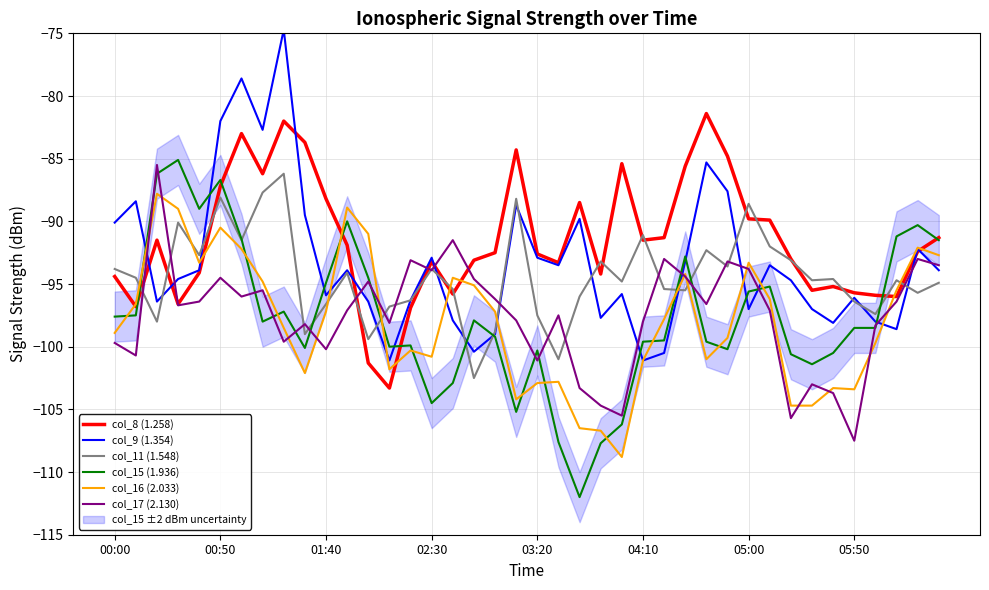

True or false: col_15 (1.936) has a value of -113.6 at 00:50.

False